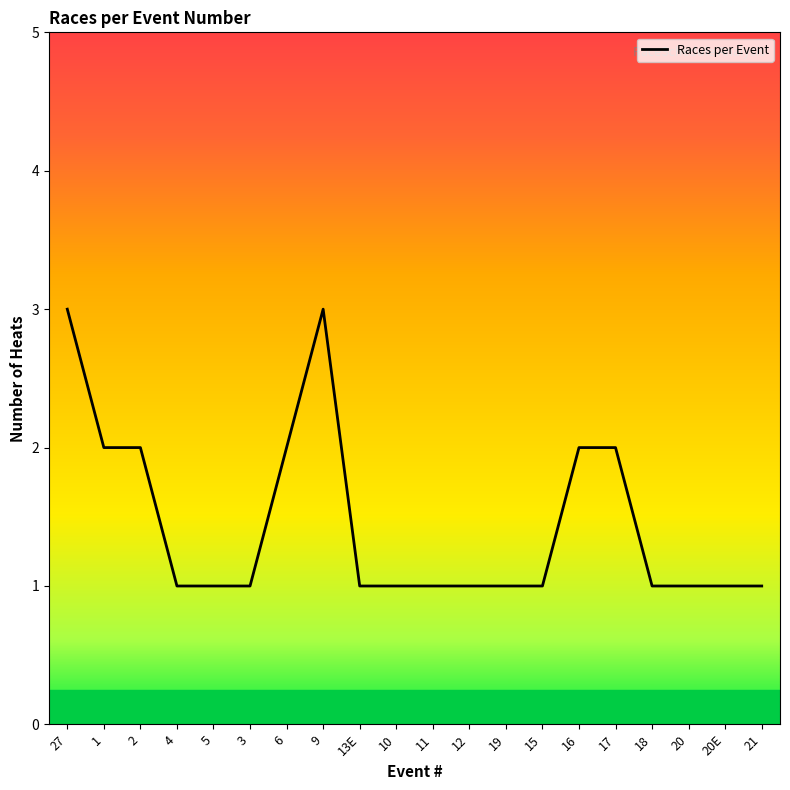

What is the maximum value shown in the chart?

3